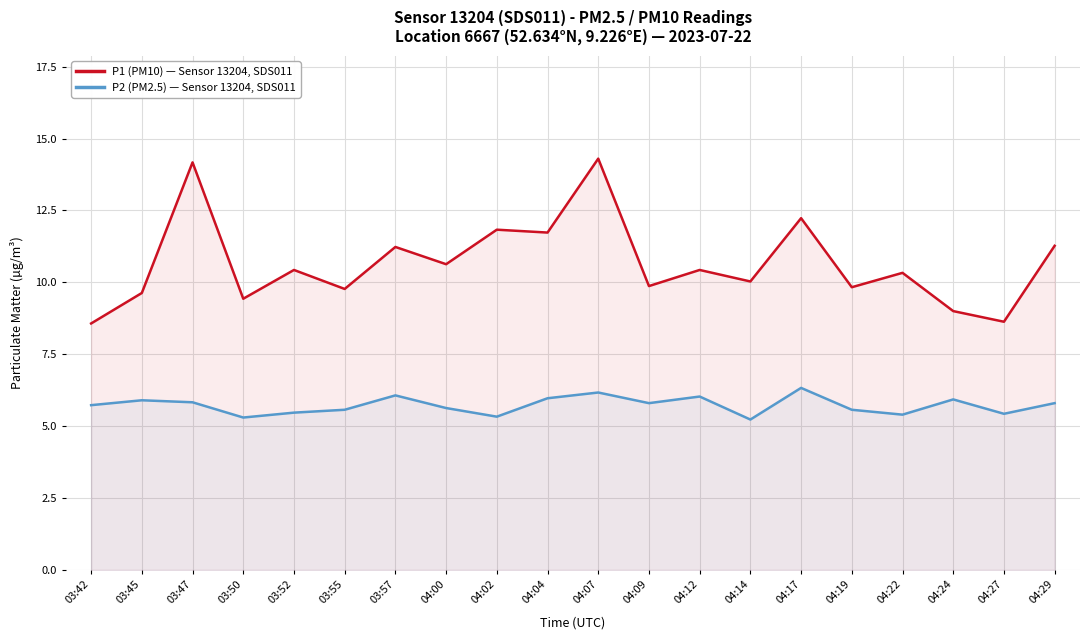

What is the maximum value shown in the chart?

14.3